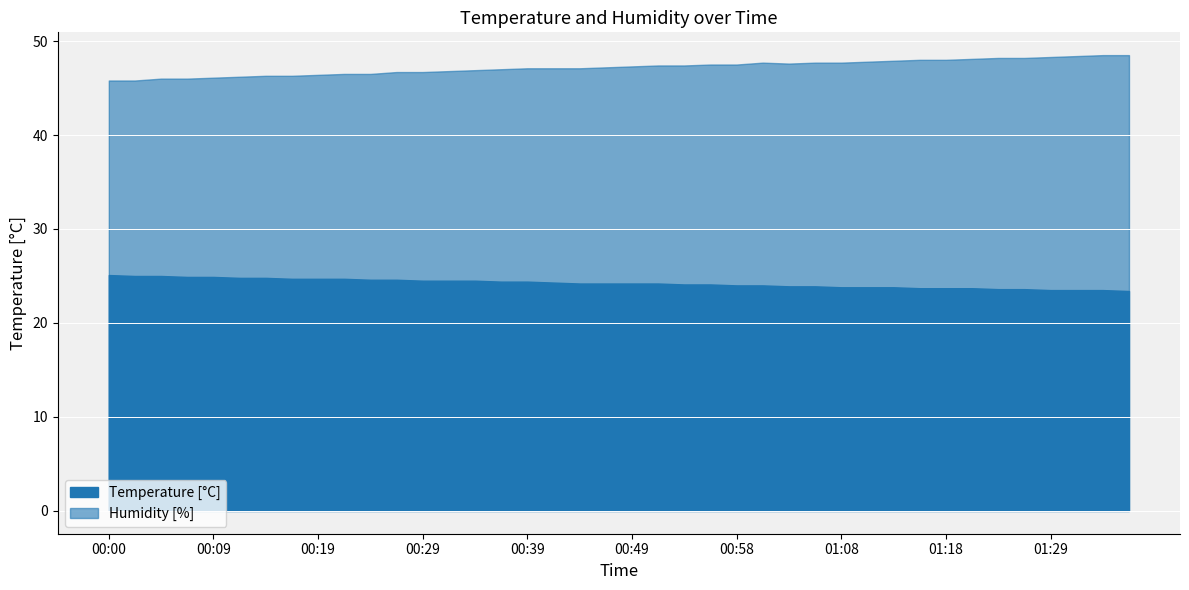

True or false: Temperature and Humidity cross at least once.

False